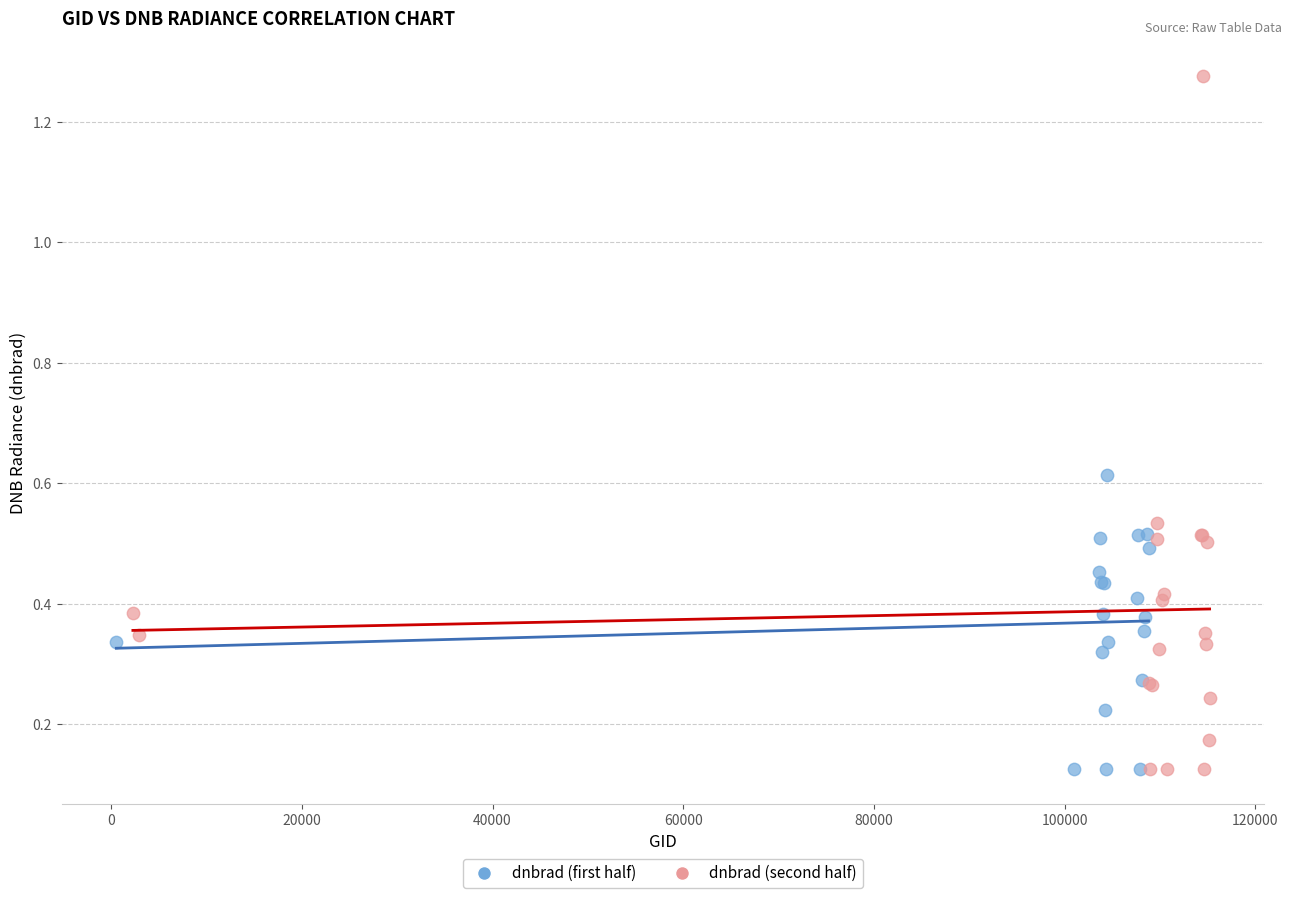

Which series has the widest spread of Y values?

dnbrad (second half)